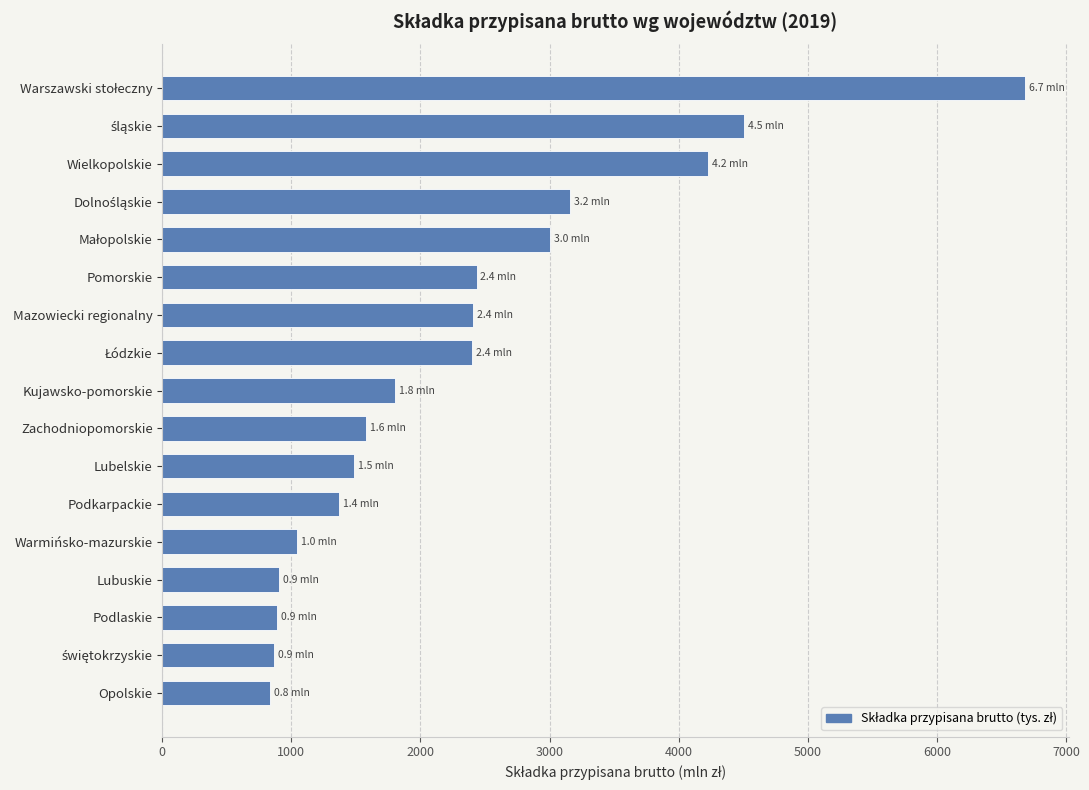

How many categories are shown in the chart?

17